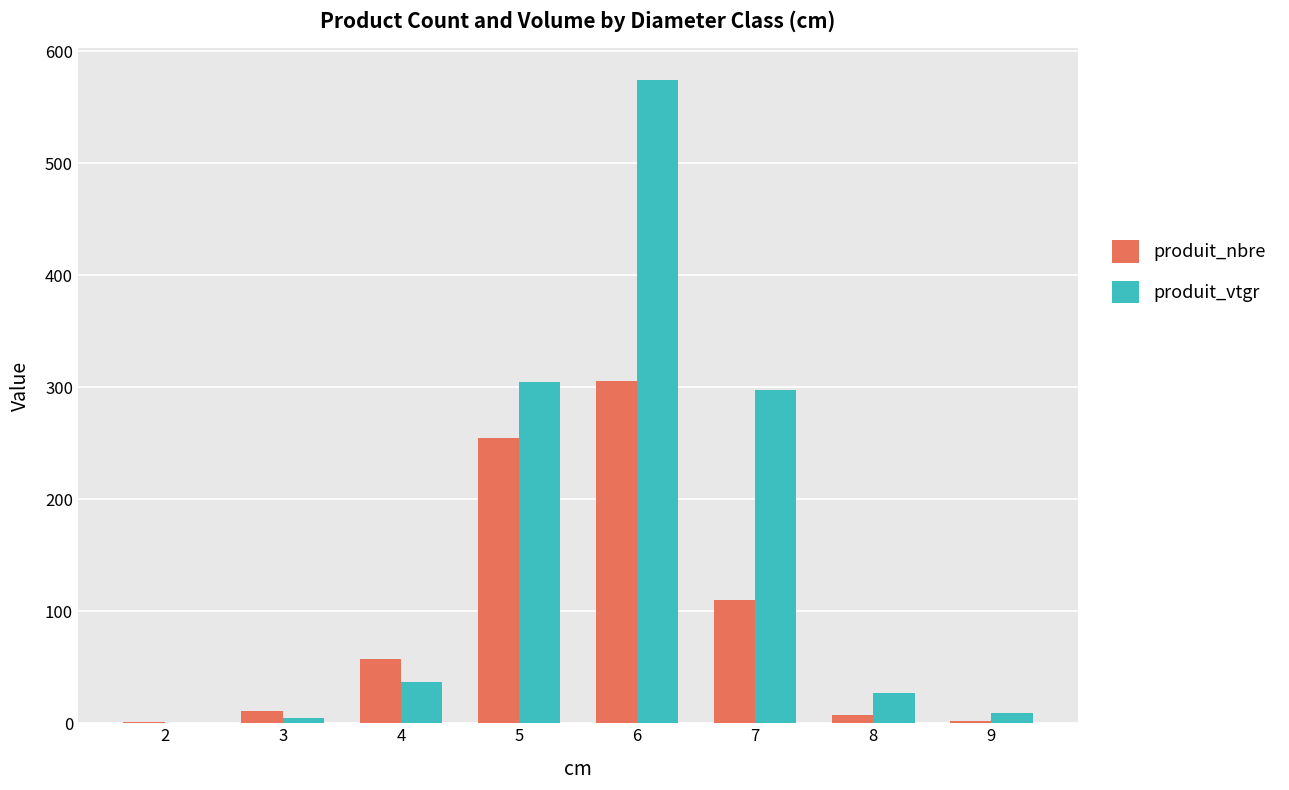

How many groups of bars are there?

8